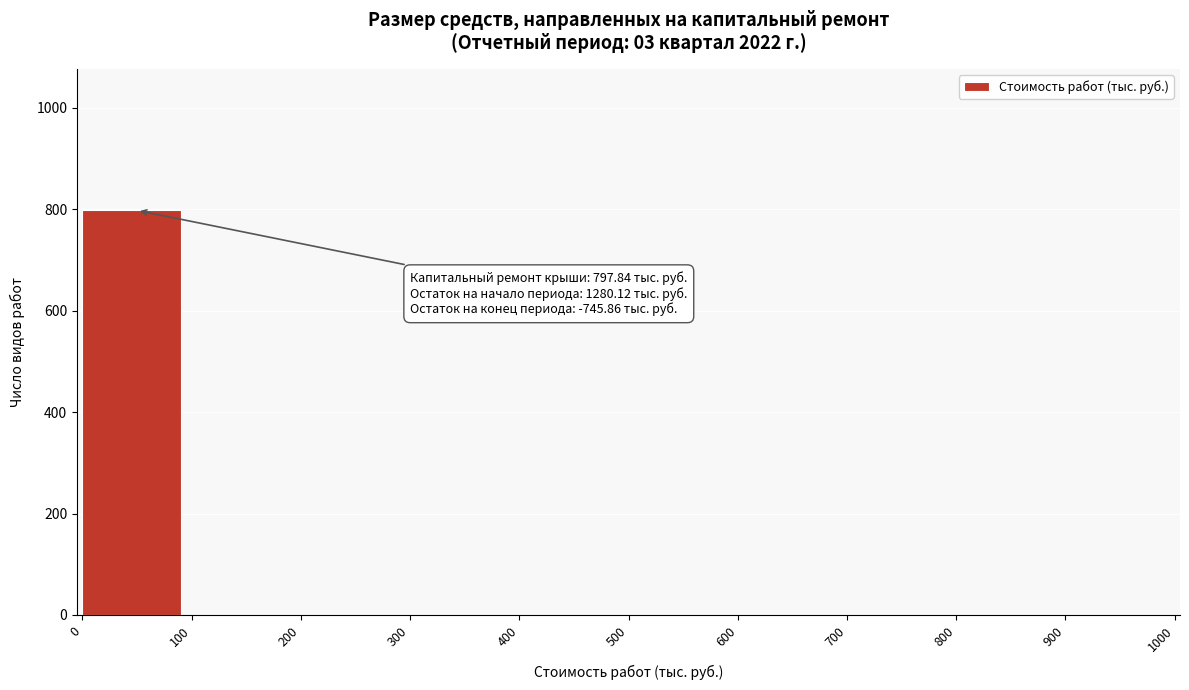

Reading left to right, list all the values displayed in this chart.

0=797.8	100=0.0	200=0.0	300=0.0	400=0.0	500=0.0	600=0.0	700=0.0	800=0.0	900=0.0